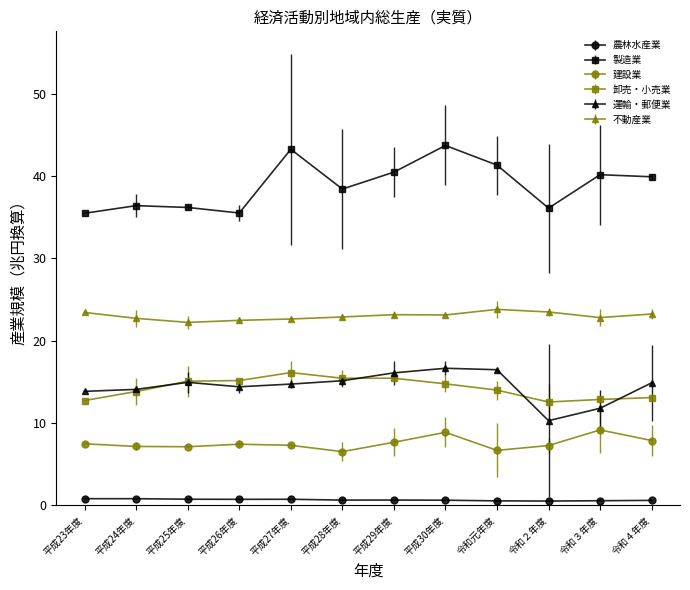

Rank the series at 令和元年度 from lowest to highest value.

農林水産業, 建設業, 卸売・小売業, 運輸・郵便業, 不動産業, 製造業